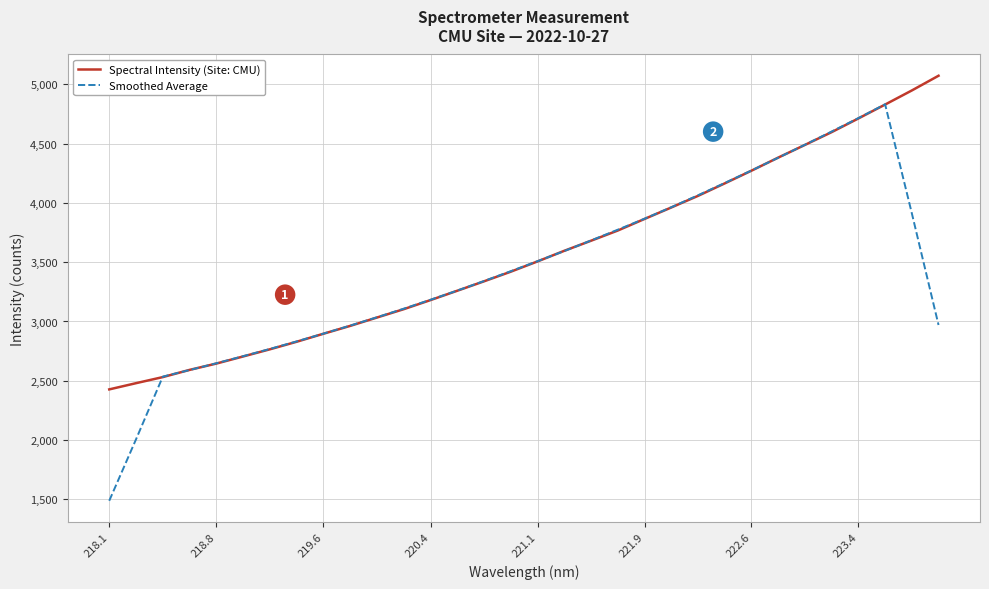

Rank the series by their maximum value, from lowest to highest.

Smoothed Average, Spectral Intensity (Site: CMU)